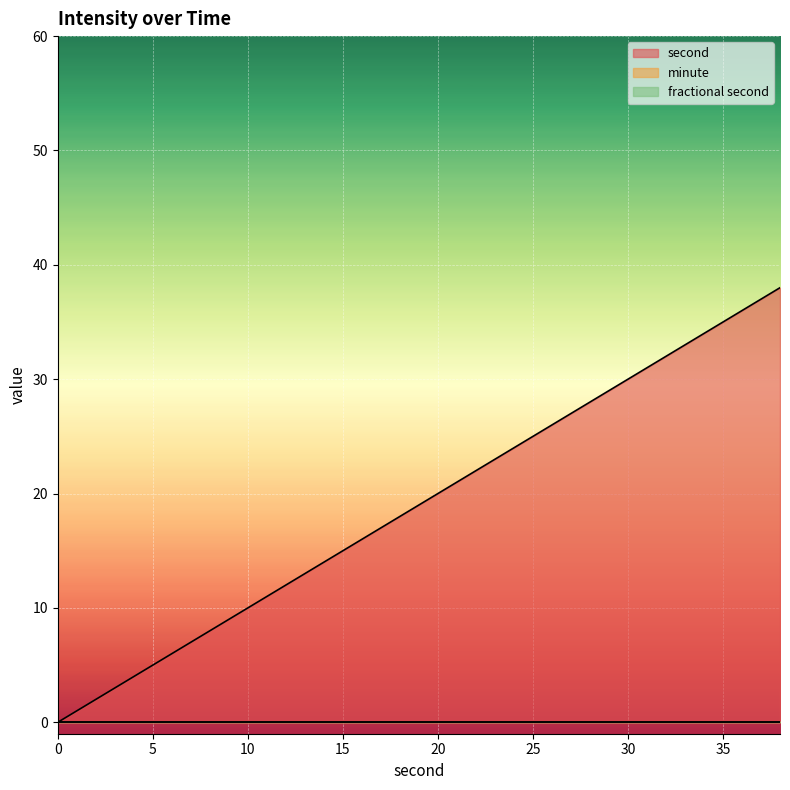

At 22, list the series in order from smallest to largest.

minute, fractional second, second